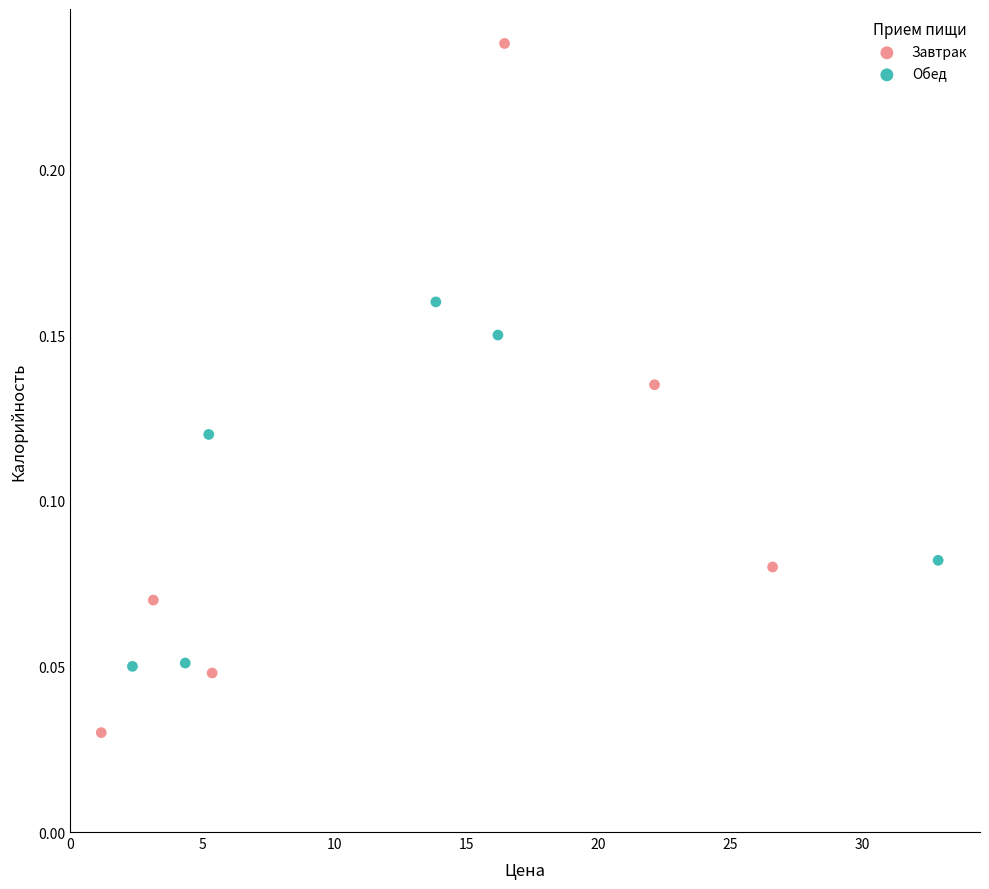

Which series has the widest spread of Y values?

Завтрак